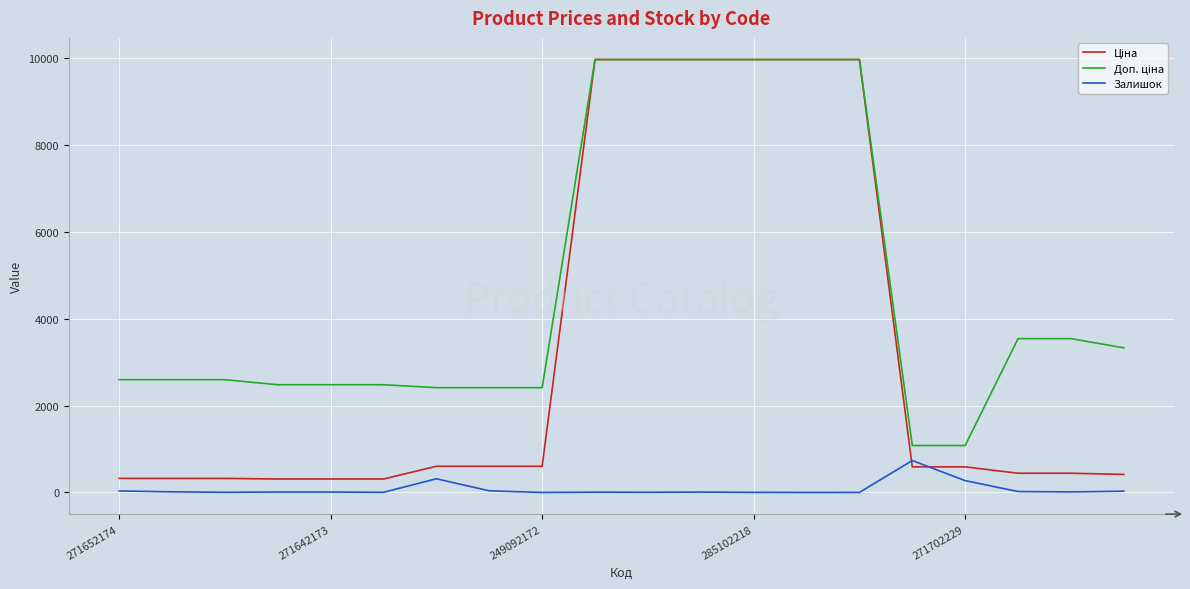

What is the maximum value shown in the chart?

9975.0